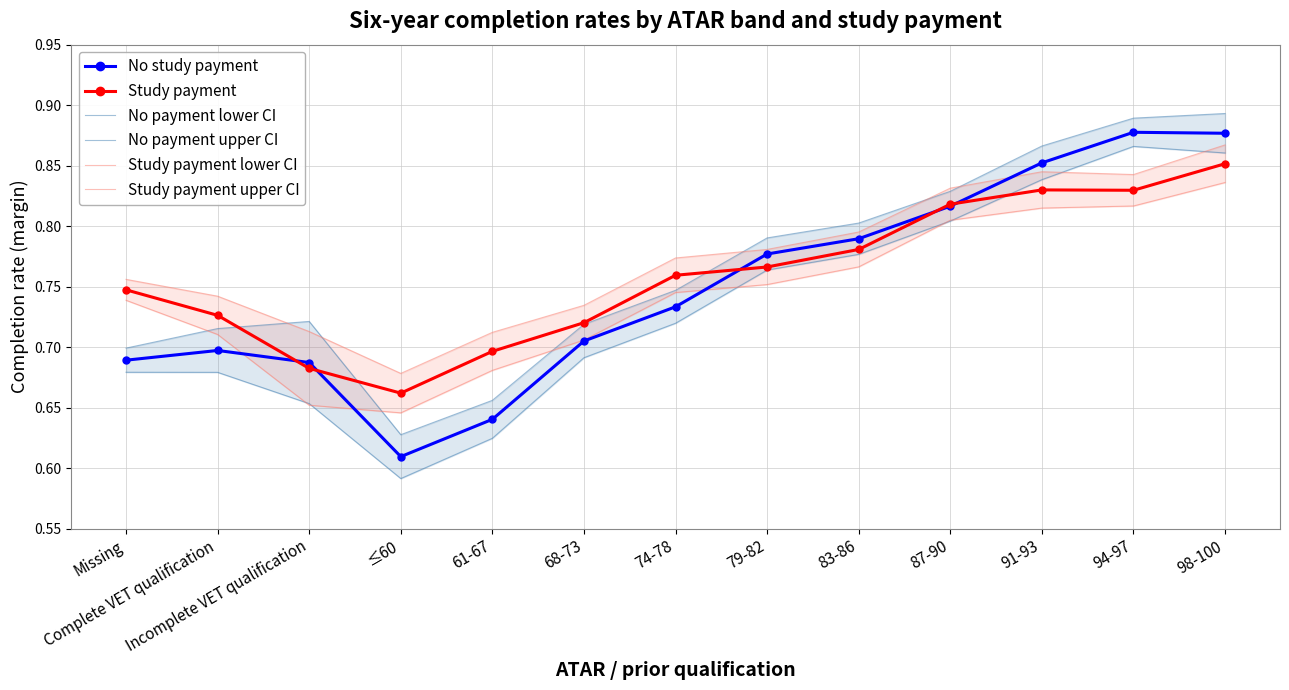

What is the sum of the No study payment values at 91-93 and 94-97?

1.7